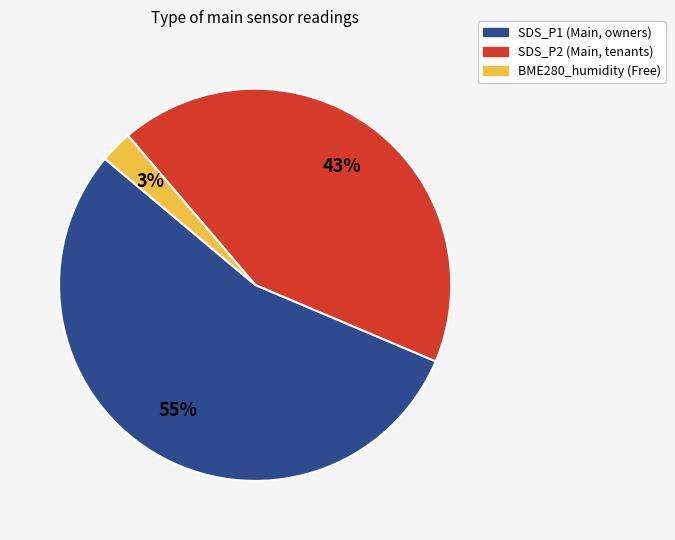

How many slices are in this pie chart?

3